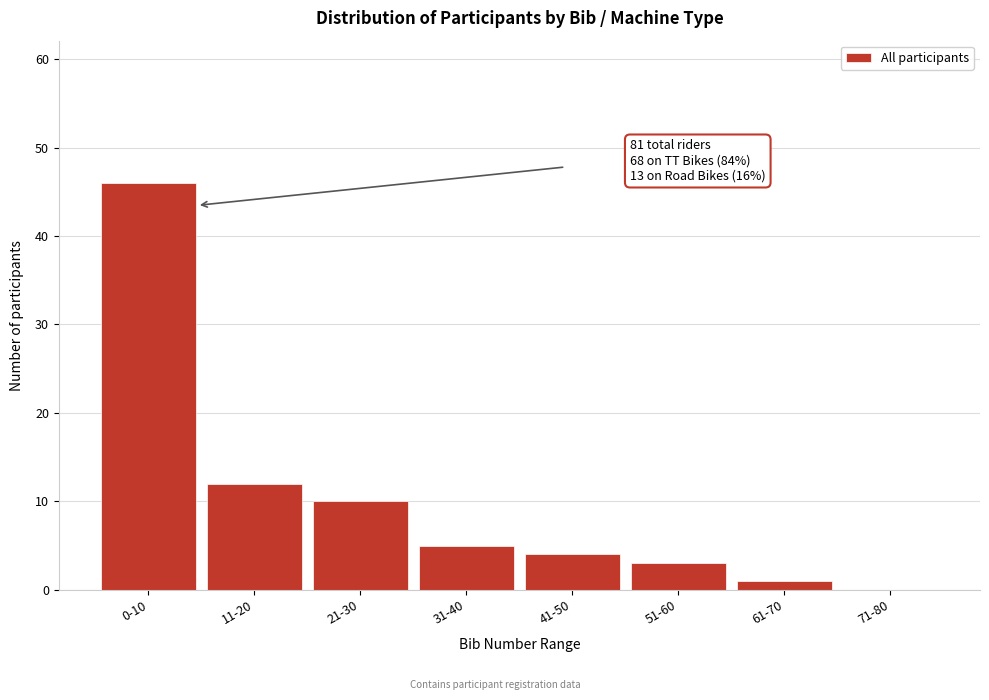

Reading left to right, transcribe all the data shown in this chart.

0-10=46	11-20=12	21-30=10	31-40=5	41-50=4	51-60=3	61-70=1	71-80=0